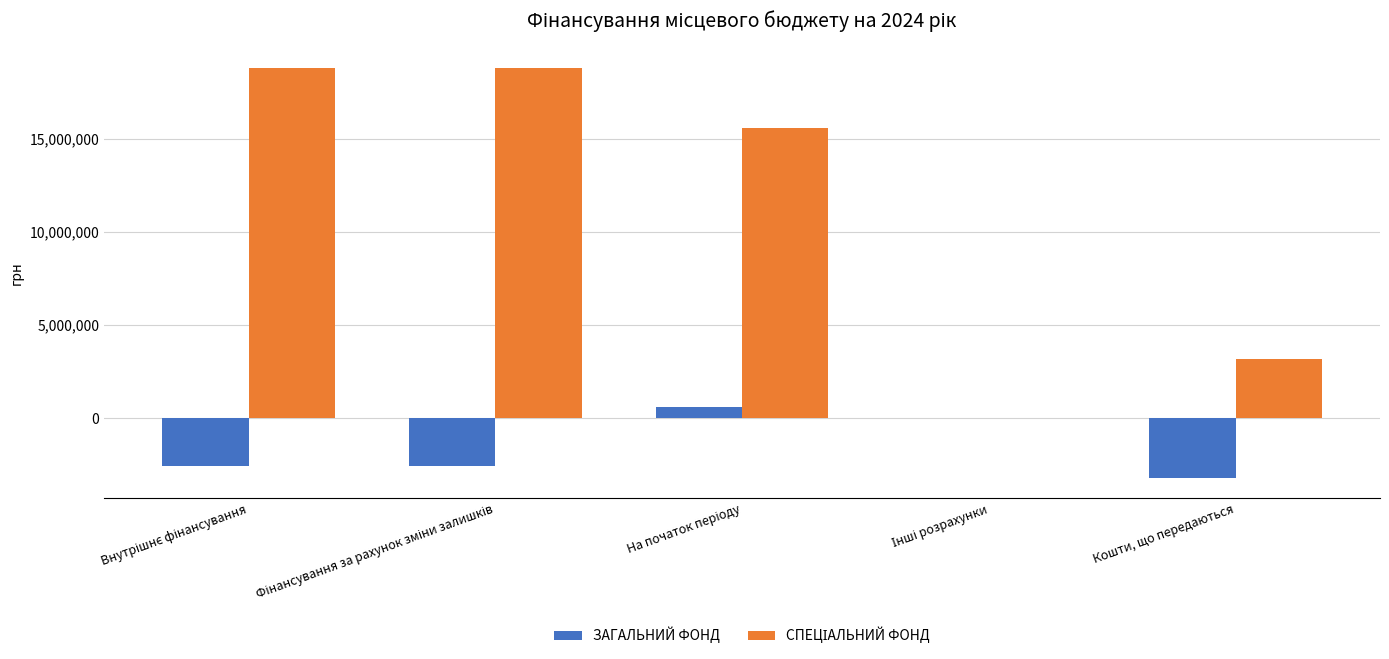

What is the maximum value shown in the chart?

18793084.8